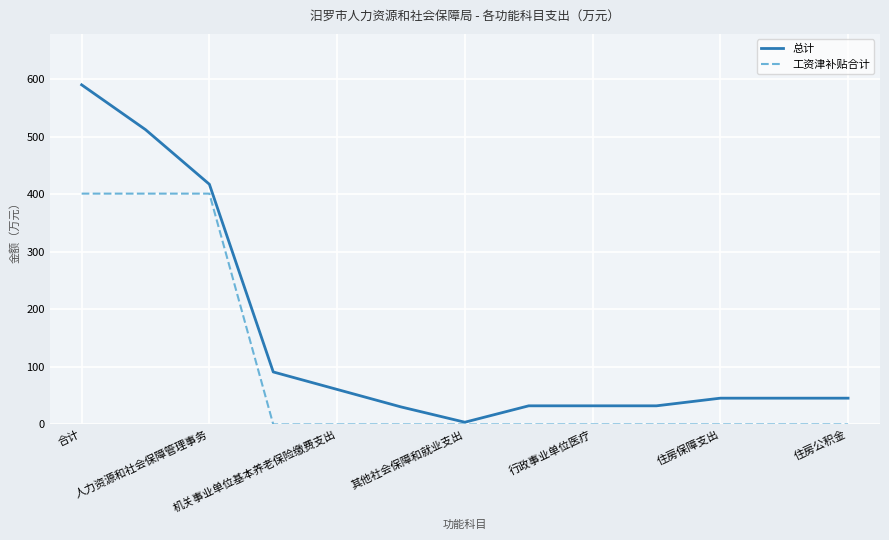

What is the greatest value displayed?

590.0